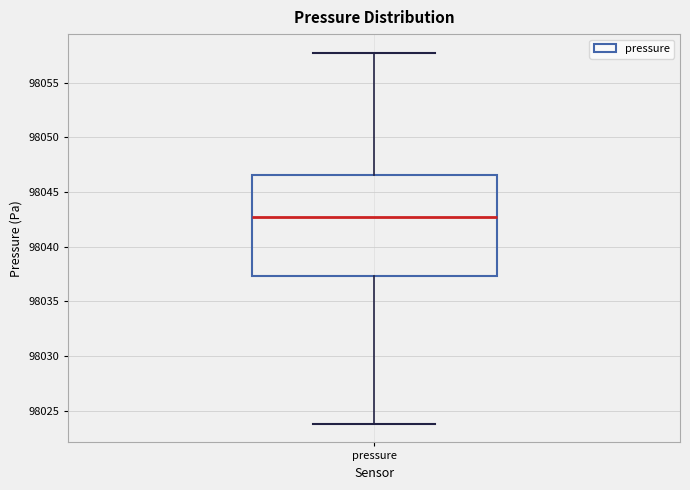

Transcribe this box plot: give where the median line is, the range the box spans, and where the two whiskers end, as read against the y-axis. The values are not printed on the chart, so give them approximately, as read against the axis.

median 98042.5, box 98037.5 to 98046.5, whiskers 98024.0 to 98058.0